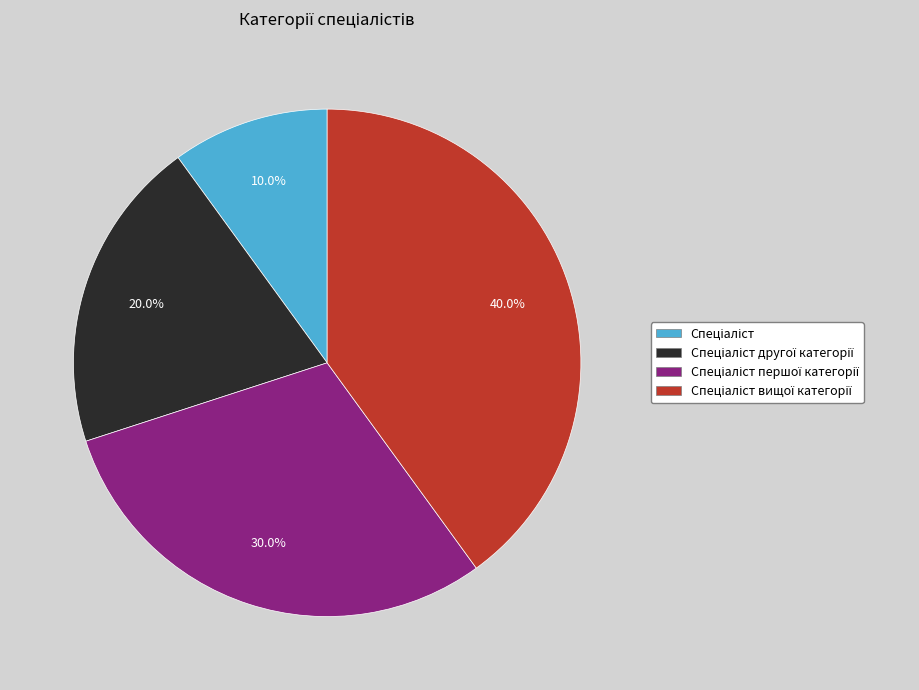

Is there a majority slice in this chart?

No